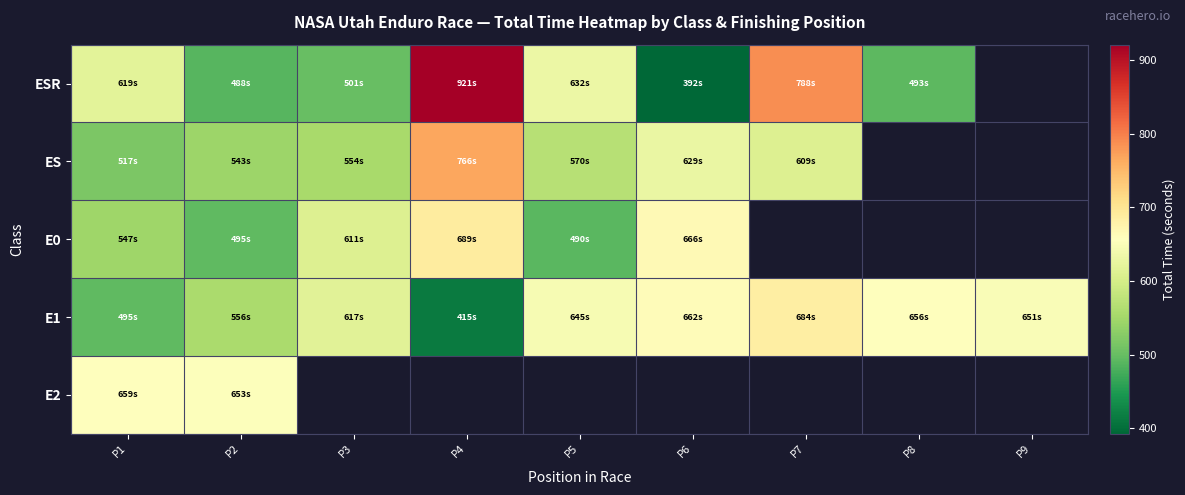

Which series changed the most between P1 and P9?

E1